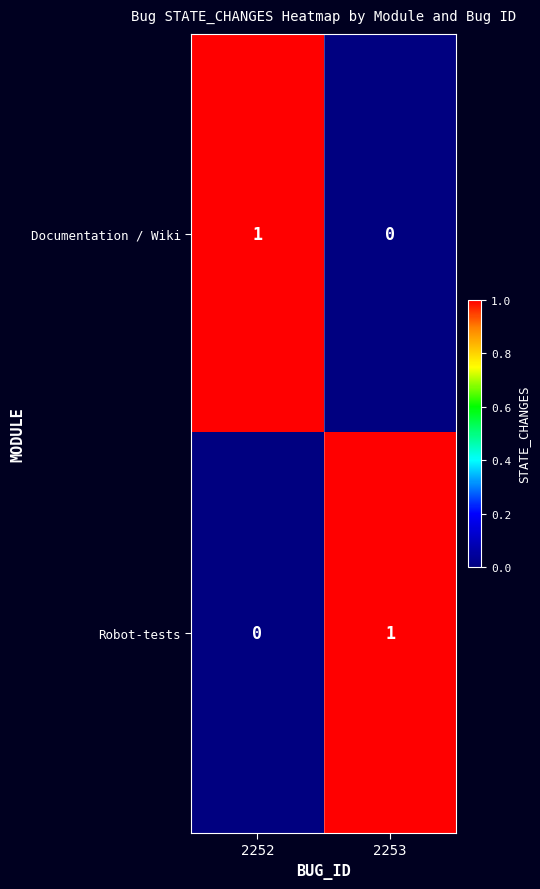

Where is Robot-tests nearest to the value 0?

2252